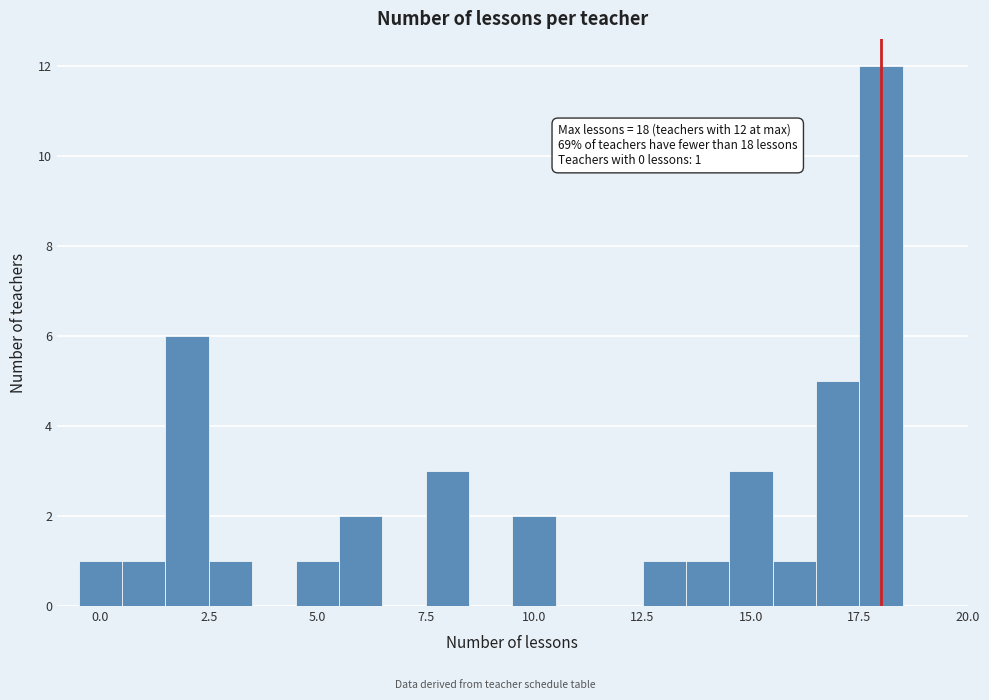

Around what value on the x-axis is the tallest bar? Give the approximate position of its centre, as read against the axis.

18.0